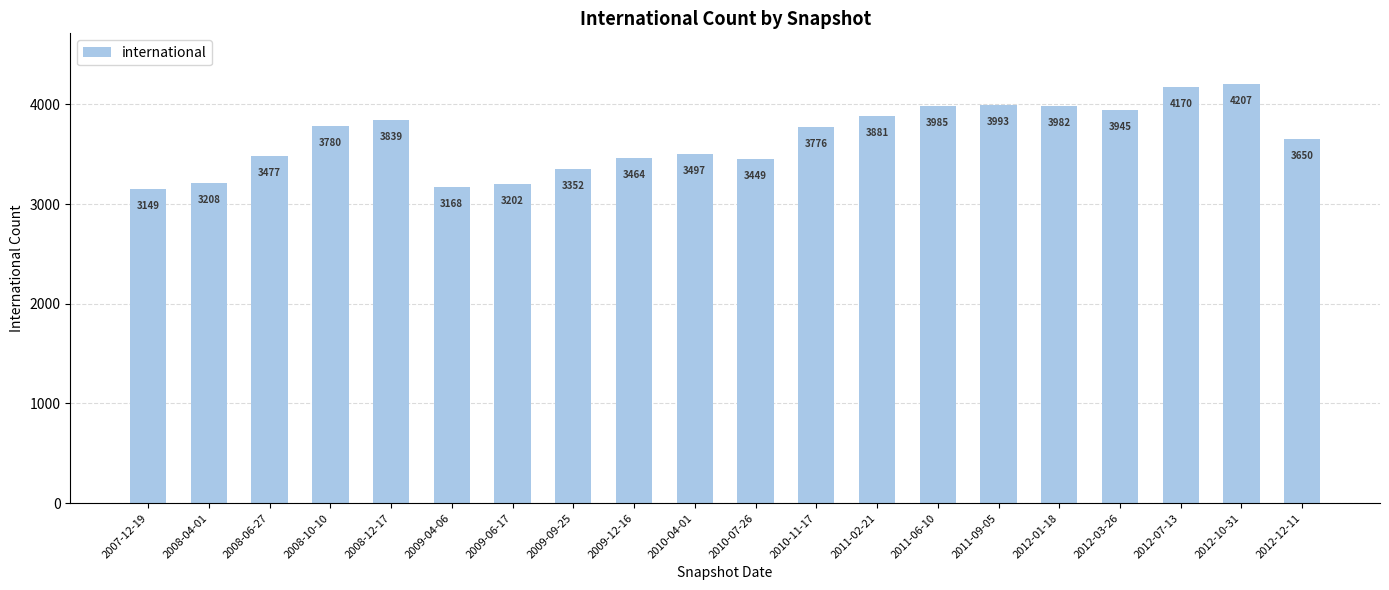

Rank the categories by value from lowest to highest.

2007-12-19, 2009-04-06, 2009-06-17, 2008-04-01, 2009-09-25, 2010-07-26, 2009-12-16, 2008-06-27, 2010-04-01, 2012-12-11, 2010-11-17, 2008-10-10, 2008-12-17, 2011-02-21, 2012-03-26, 2012-01-18, 2011-06-10, 2011-09-05, 2012-07-13, 2012-10-31